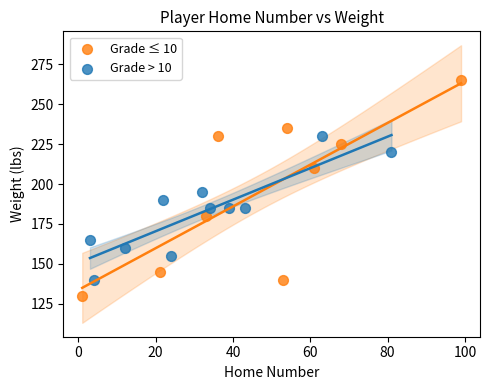

Which series has the largest Y range (max minus min)?

Grade ≤ 10